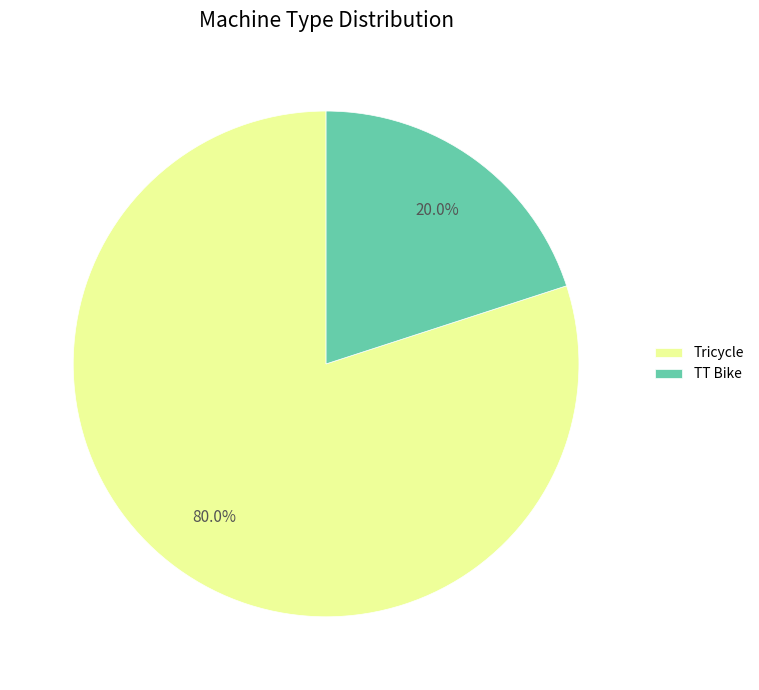

True or false: Tricycle accounts for 68% of the total.

False